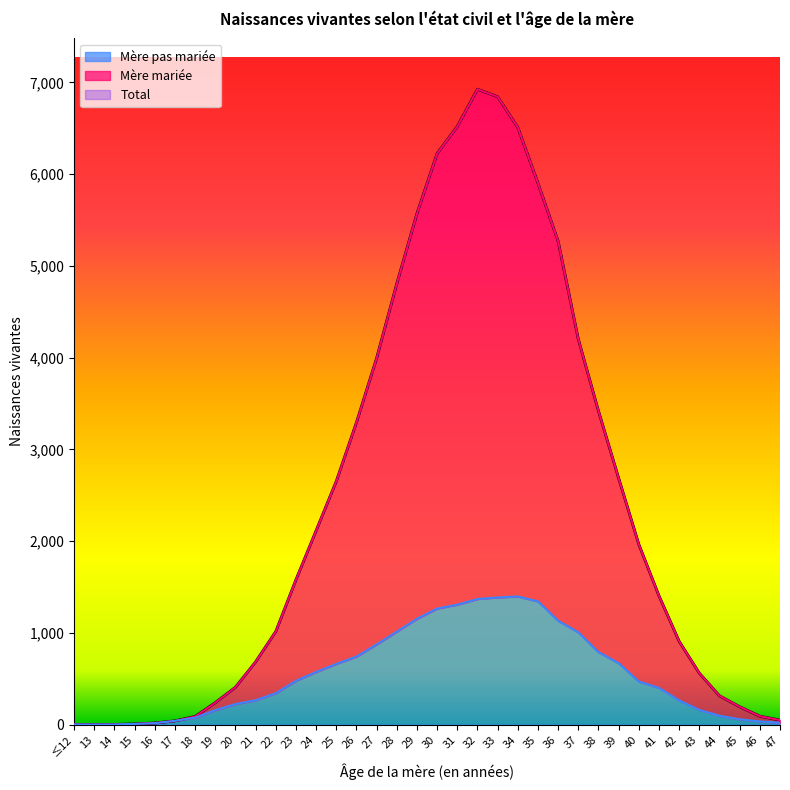

True or false: Mère mariée and Total cross at least once.

False